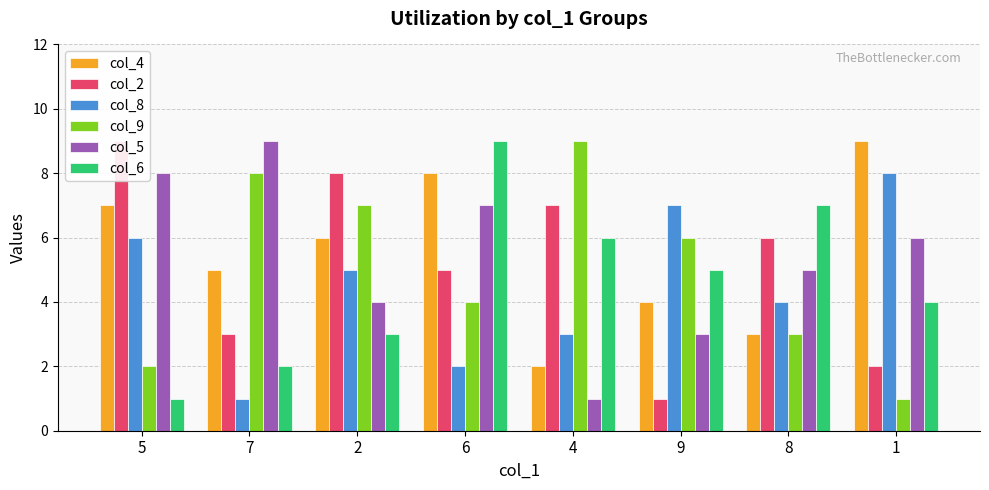

What is the difference between the highest and lowest values at 2?

5